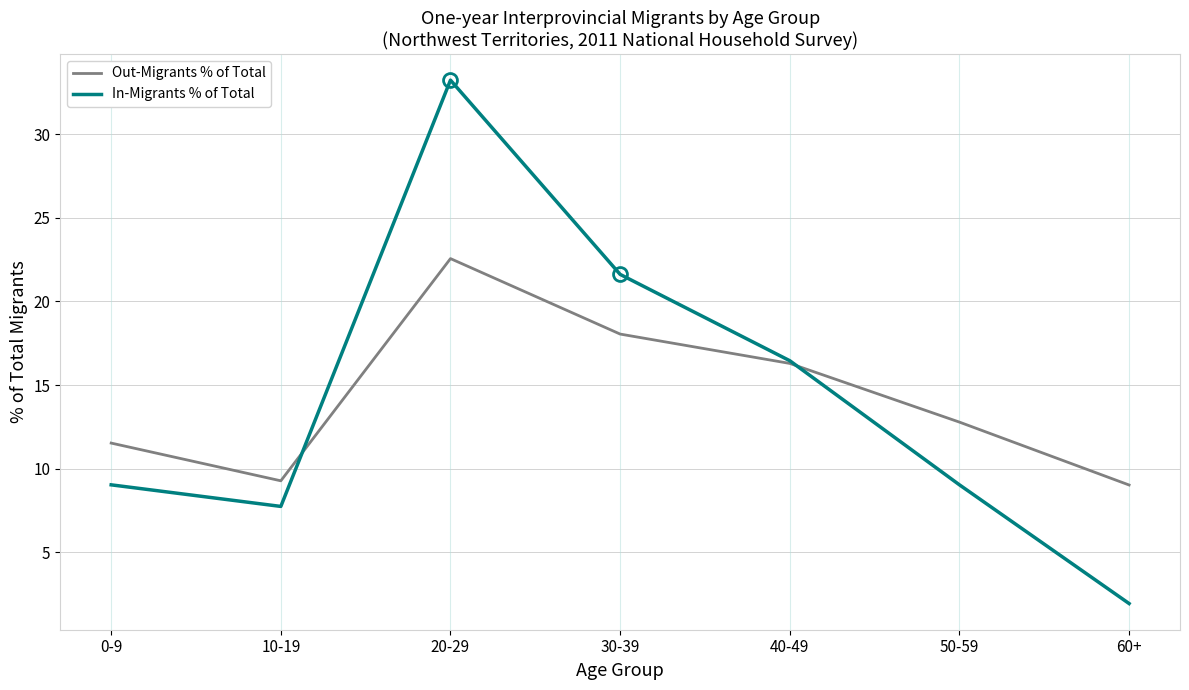

Which series ends up on top after the final intersection of Out-Migrants % of Total and In-Migrants % of Total?

Out-Migrants % of Total